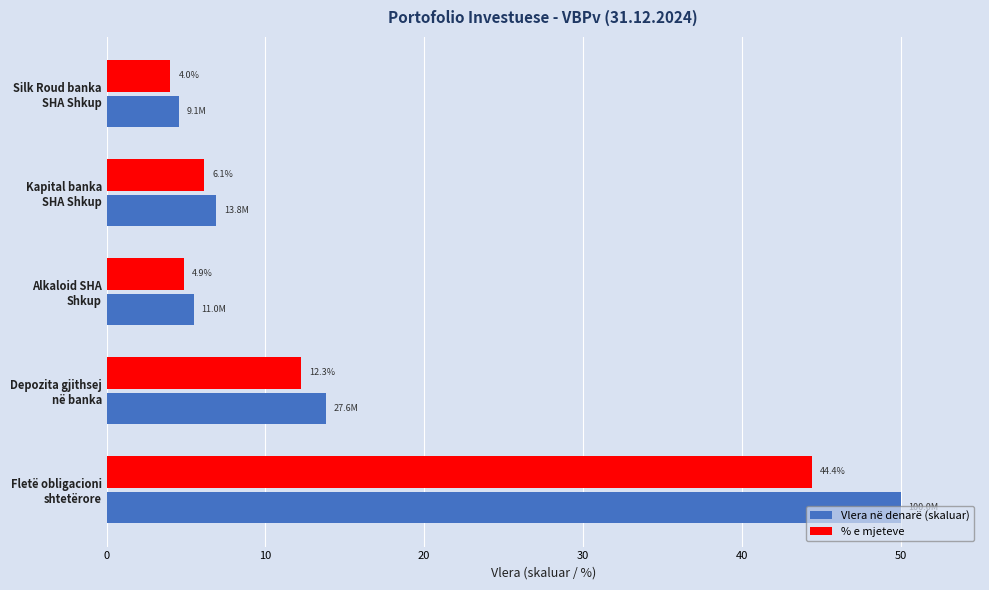

Which series has the largest range (max minus min)?

Vlera në denarë (skaluar)